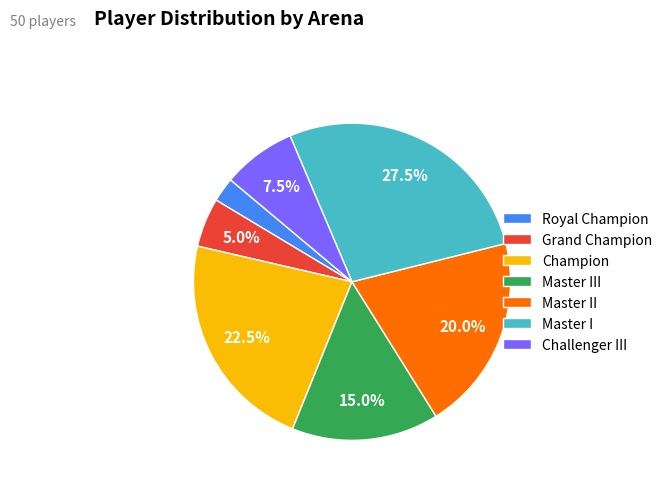

How many slices are in this pie chart?

7